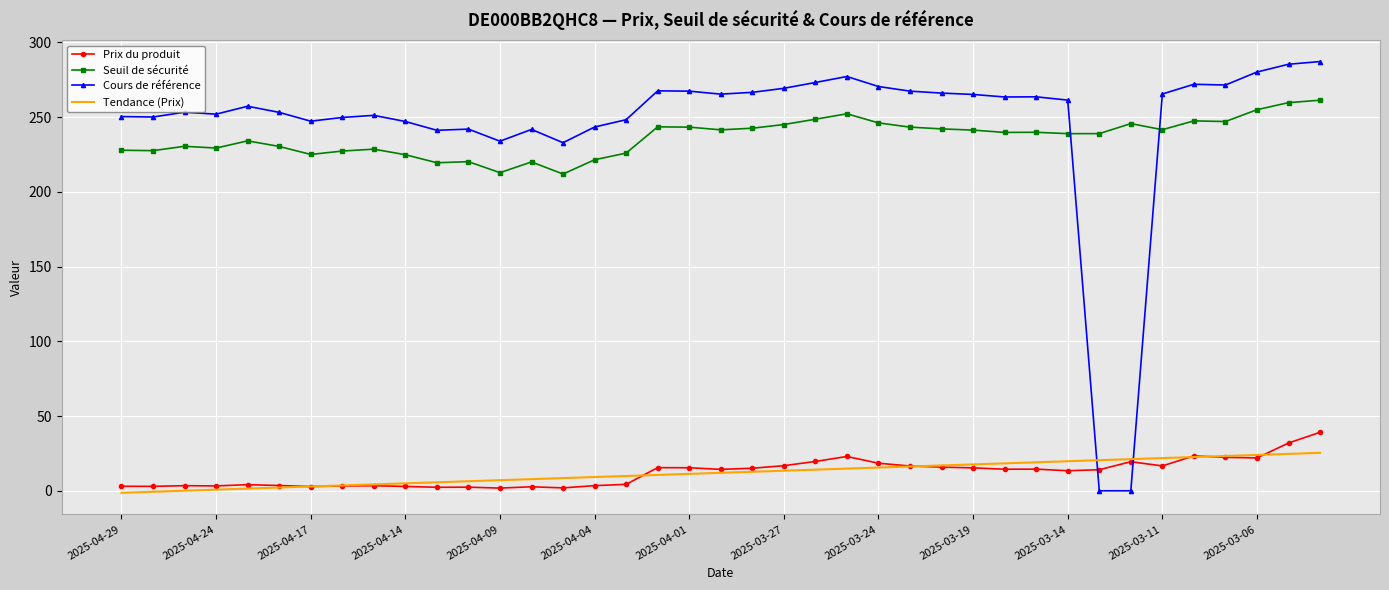

True or false: Seuil de sécurité and Tendance (Prix) cross at least once.

False